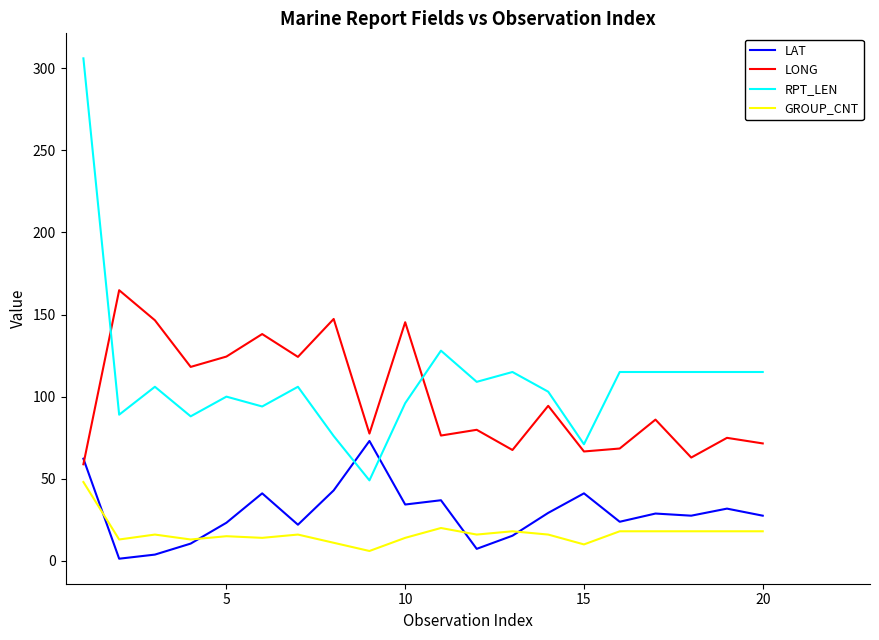

Which series ends up on top after the final intersection of LAT and LONG?

LONG